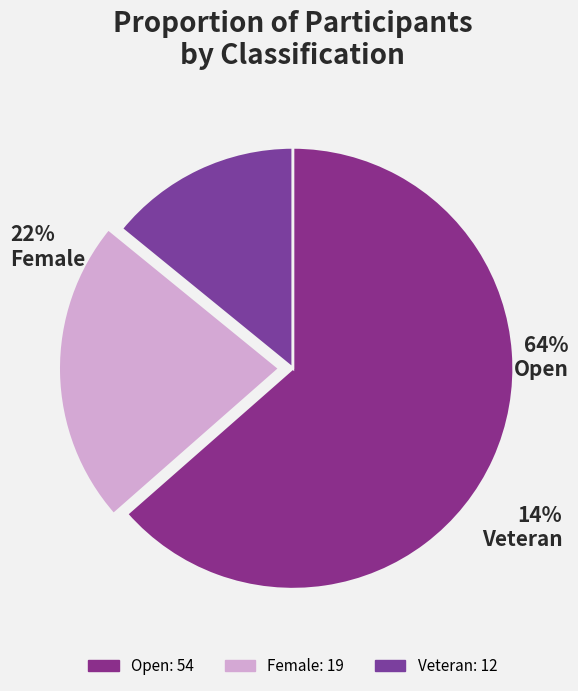

Which category has the biggest portion of the pie?

Open